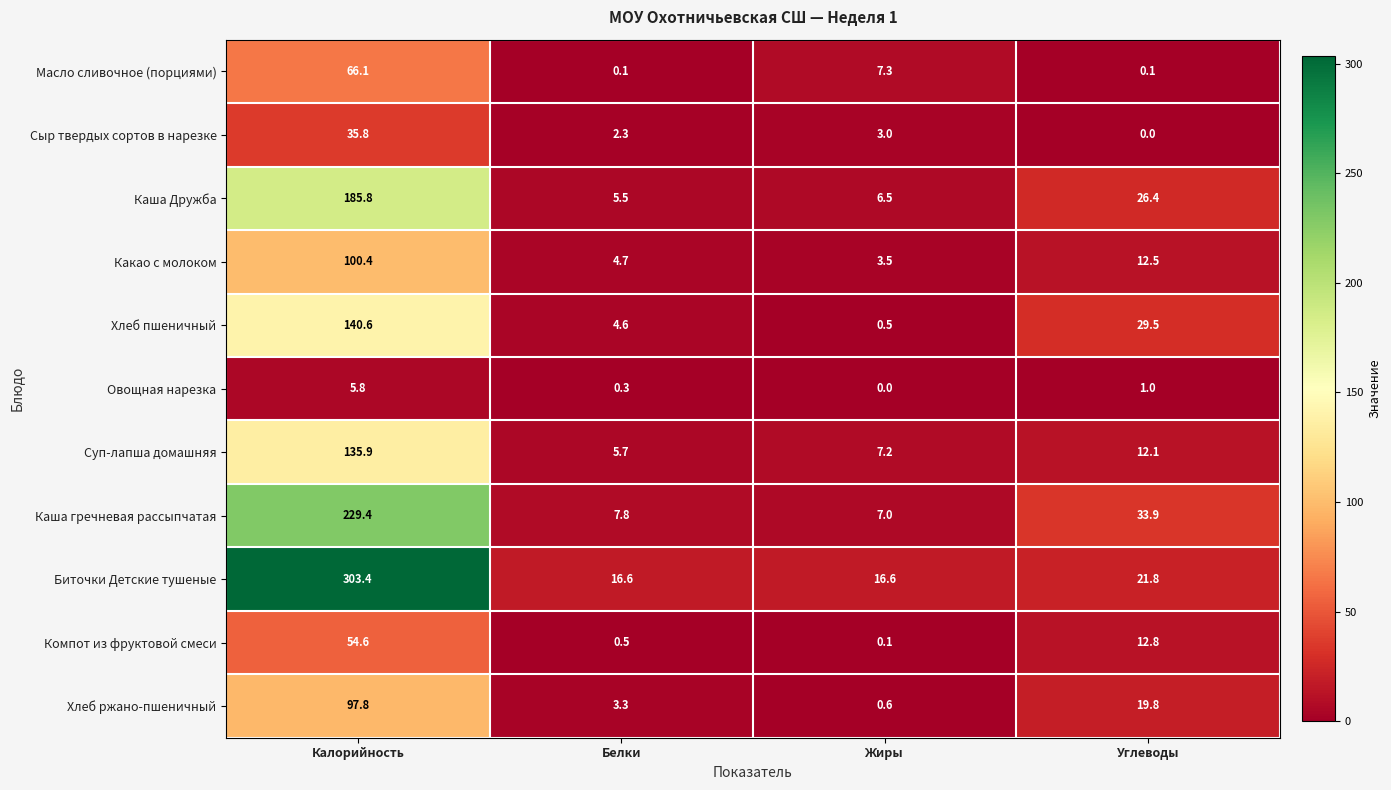

Which series has the widest spread of values?

Биточки Детские тушеные